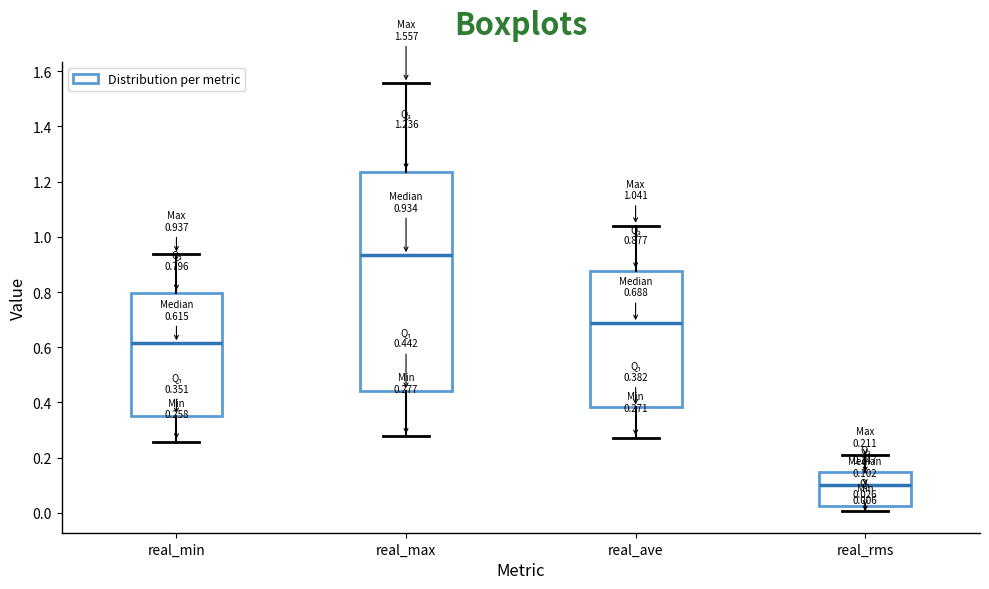

Comparing the boxes themselves (not the whiskers), which one is the tallest?

real_max